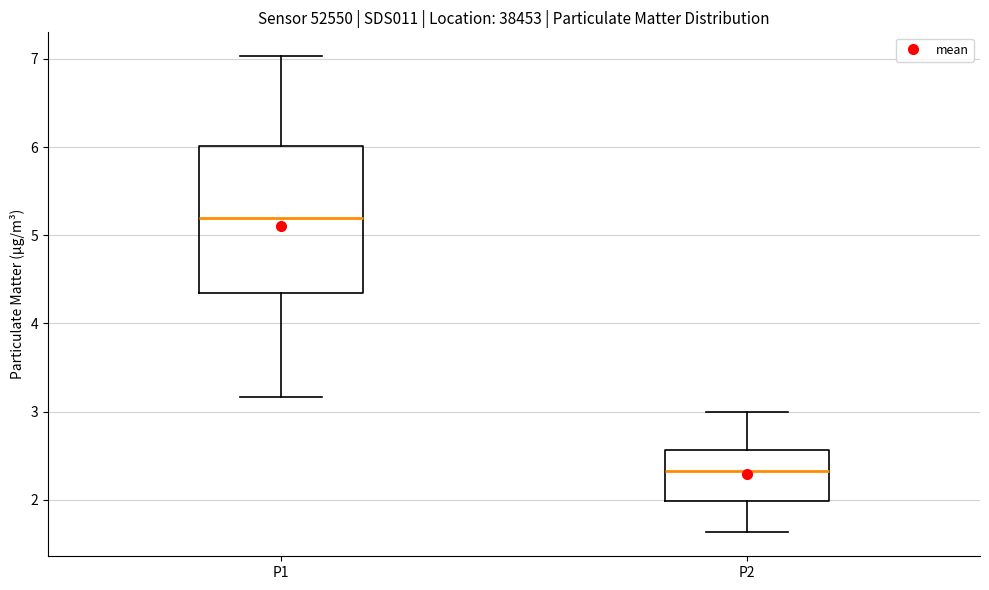

Comparing the boxes themselves (not the whiskers), which one is the tallest?

P1